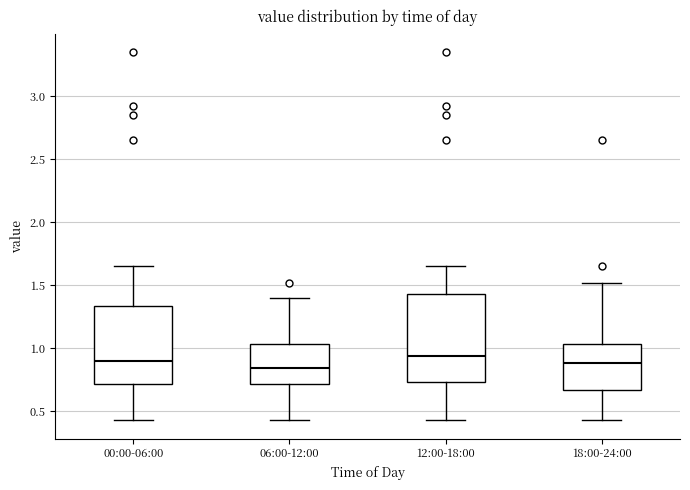

Where does the upper whisker of the box for 18:00-24:00 end on the y-axis? The values are not printed on the chart, so give them approximately, as read against the axis.

1.50